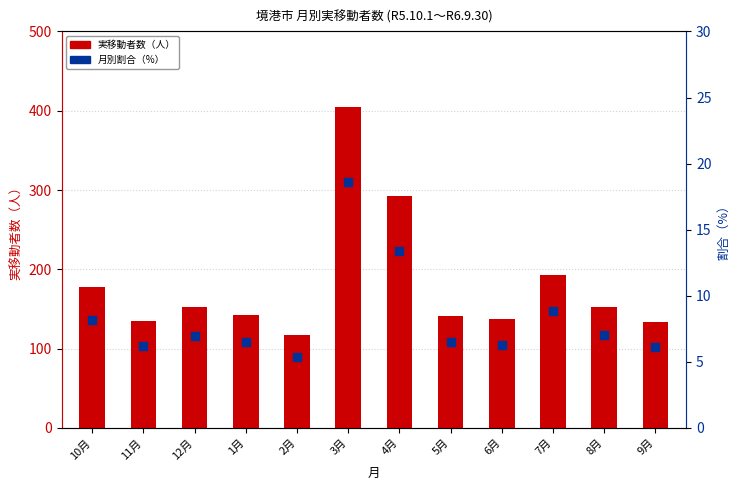

Which series contains the highest Y value?

実移動者数（人）